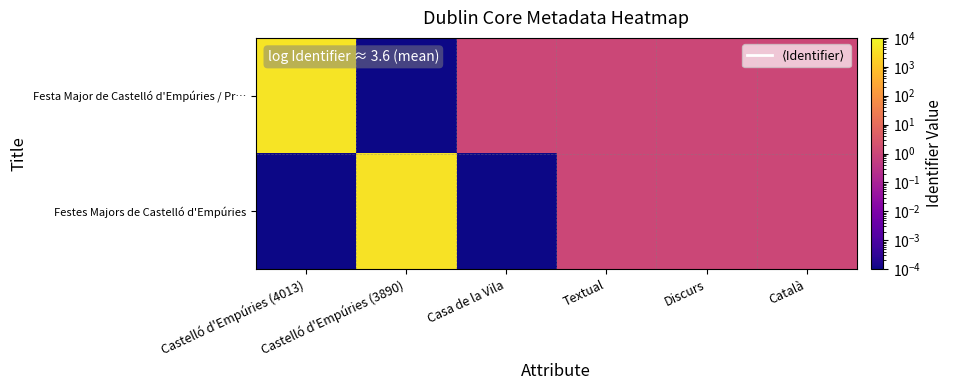

At which category does the chart reach its peak across all series?

Castelló d'Empúries (4013)